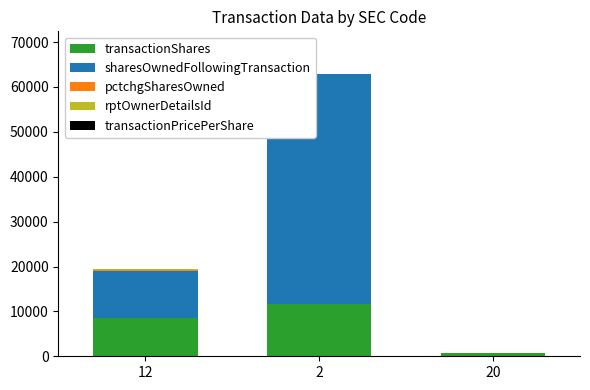

The value of transactionShares at 2 is 11655. True or false?

True